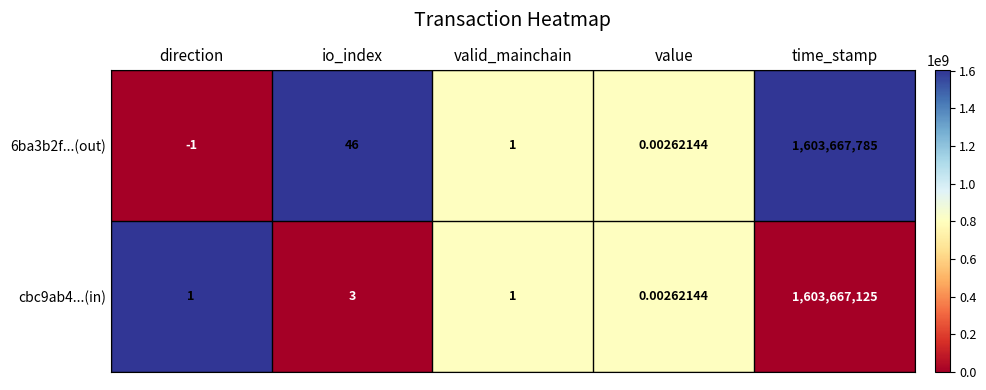

Rank the series at direction from lowest to highest value.

6ba3b2f...(out), cbc9ab4...(in)